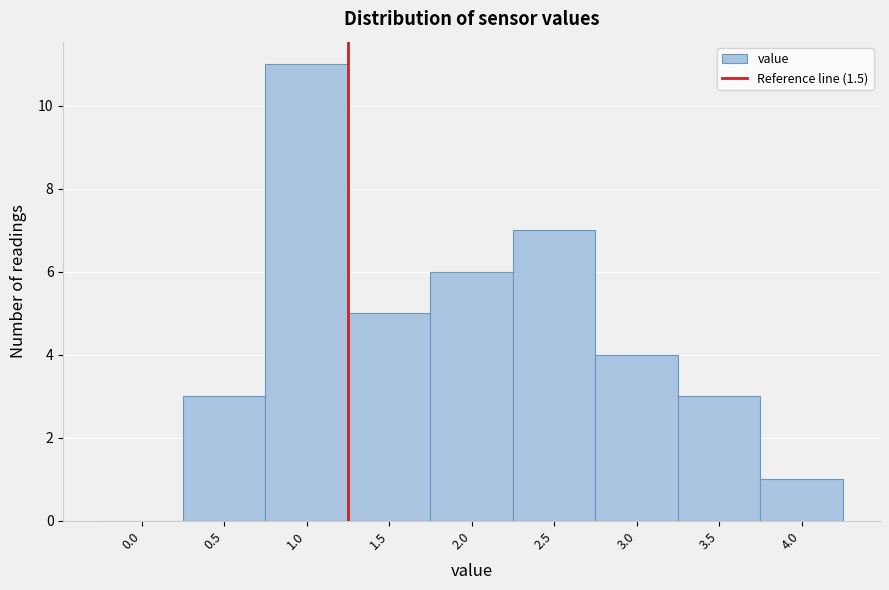

Reading left to right, what are all the values shown in this chart?

0.0=0	0.5=3	1.0=11	1.5=5	2.0=6	2.5=7	3.0=4	3.5=3	4.0=1